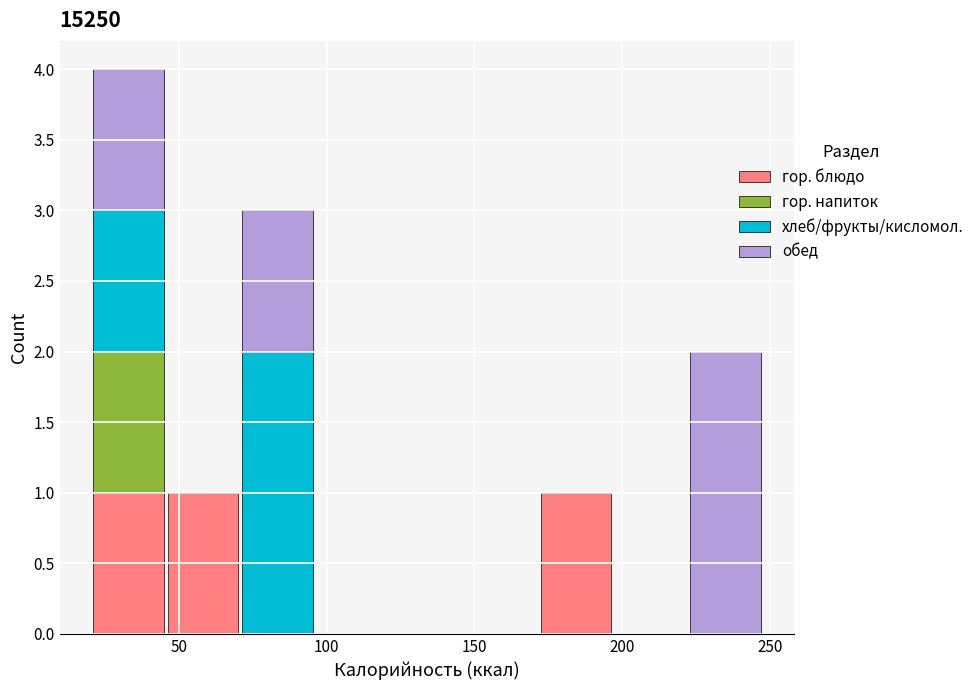

What is the total height of the stacked bar covering 20 to 45 on the x-axis? Neither the bar edges nor the heights are printed on the chart, so give them approximately, as read against the axes.

4